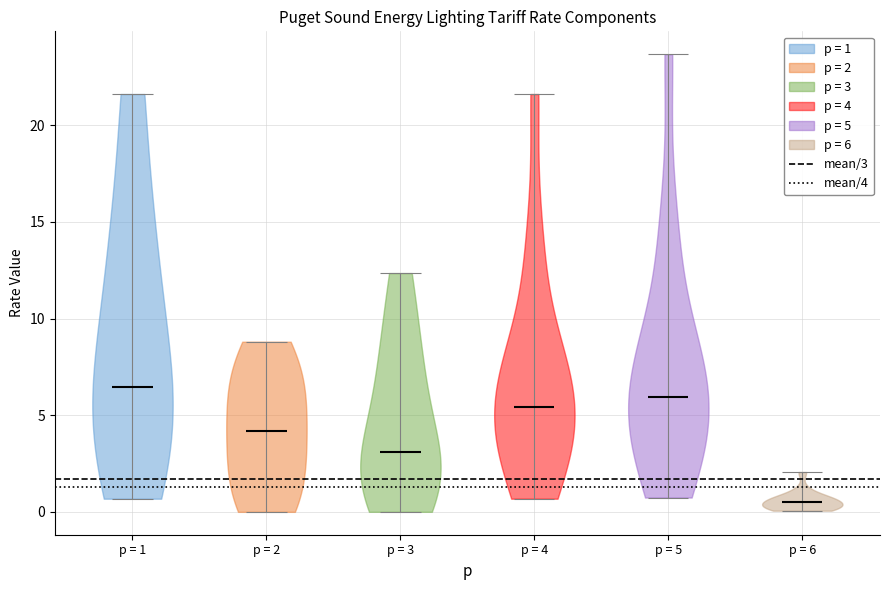

What is the highest point the violin for p = 5 reaches on the y-axis? The values are not printed on the chart, so give them approximately, as read against the axis.

23.5